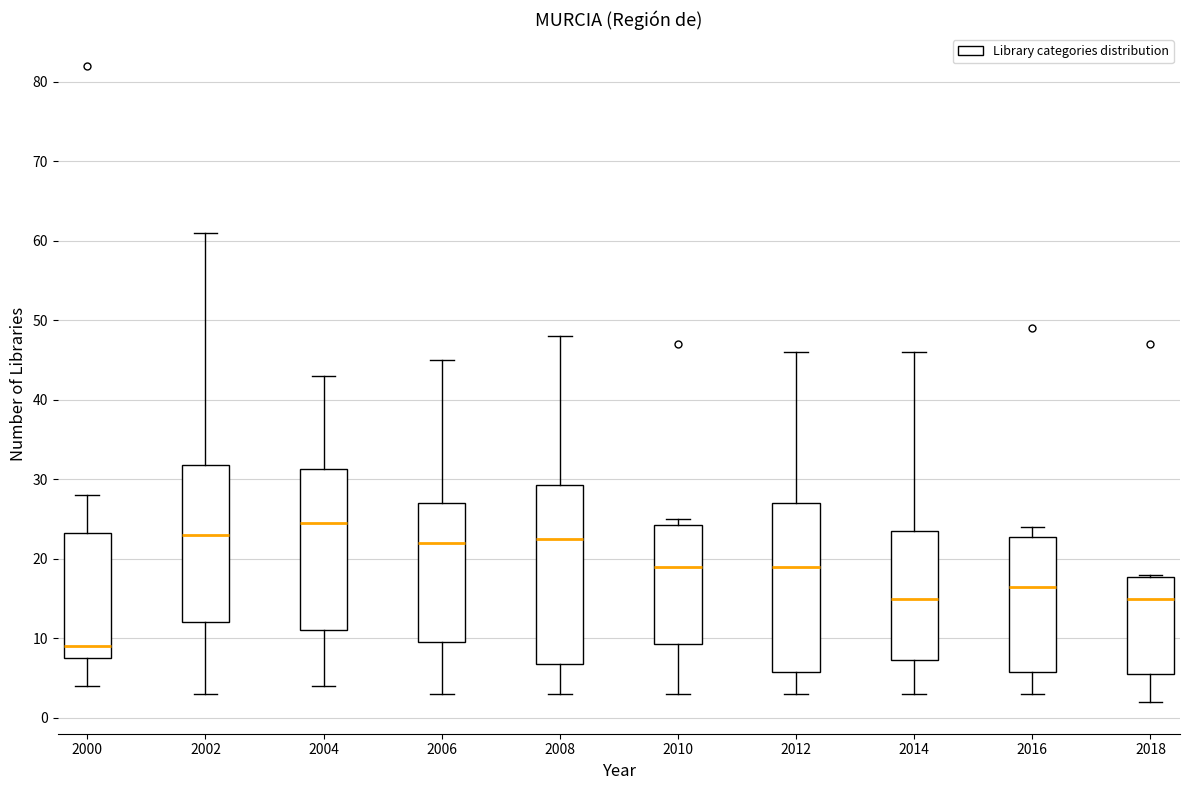

Reading left to right, read every box against the y-axis: the position of its median line, the range the box covers, and the ends of its whiskers. The values are not printed on the chart, so give them approximately, as read against the axis.

2000: median 9, box 8 to 23, whiskers 4 to 28
2002: median 23, box 12 to 32, whiskers 3 to 61
2004: median 25, box 11 to 31, whiskers 4 to 43
2006: median 22, box 10 to 27, whiskers 3 to 45
2008: median 23, box 7 to 29, whiskers 3 to 48
2010: median 19, box 9 to 24, whiskers 3 to 25
2012: median 19, box 6 to 27, whiskers 3 to 46
2014: median 15, box 7 to 24, whiskers 3 to 46
2016: median 17, box 6 to 23, whiskers 3 to 24
2018: median 15, box 6 to 18, whiskers 2 to 18